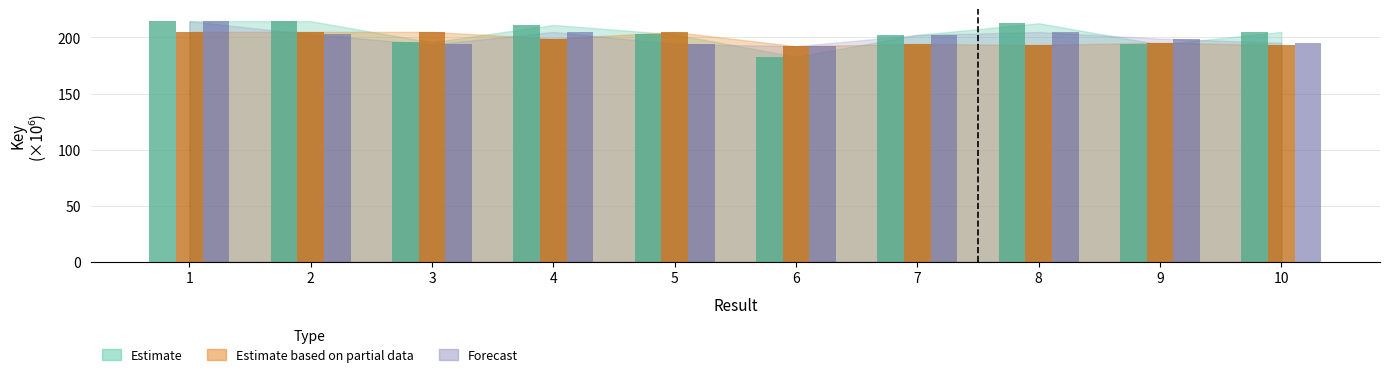

At which label does Estimate reach its peak?

1